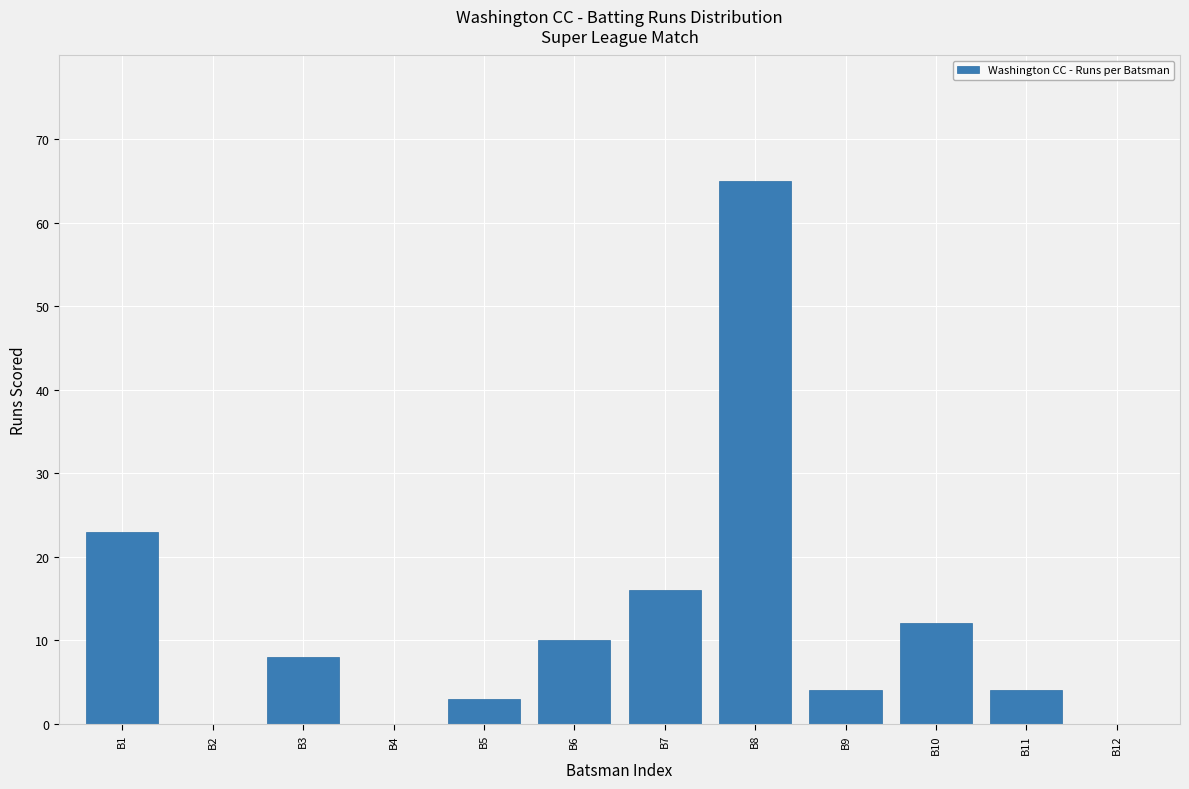

Reading right to left, list all the values displayed in this chart.

B12=0	B11=4	B10=12	B9=4	B8=65	B7=16	B6=10	B5=3	B4=0	B3=8	B2=0	B1=23